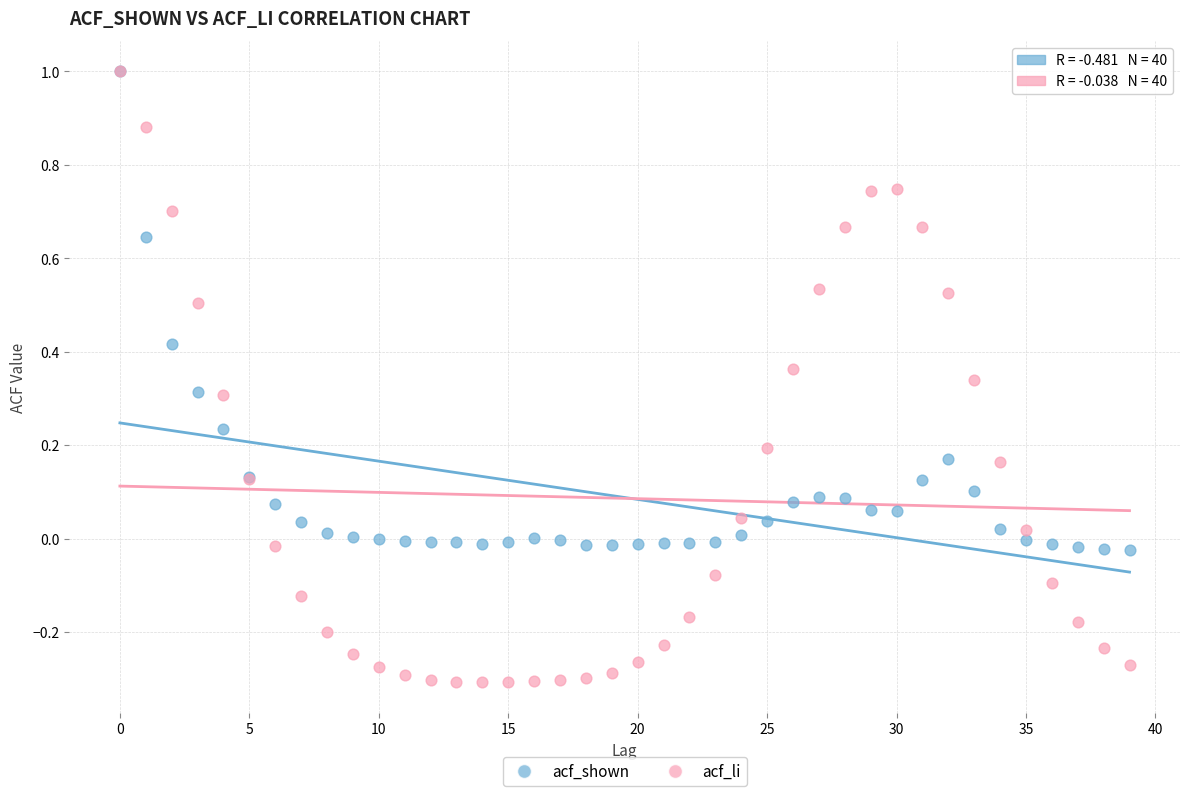

What are all the series names shown in the legend?

acf_shown, acf_li